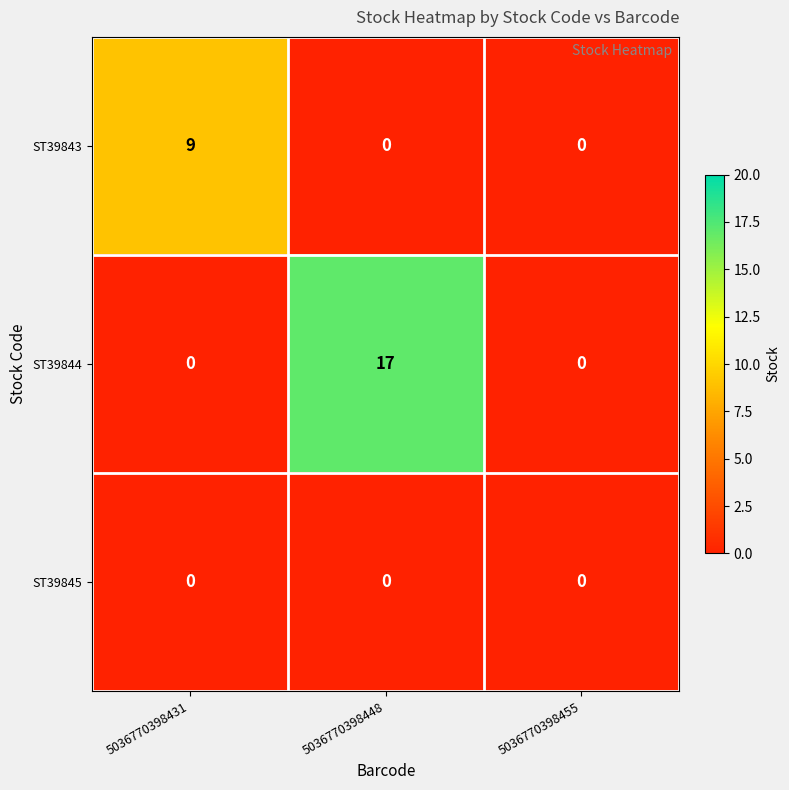

What is the maximum value shown in the chart?

17